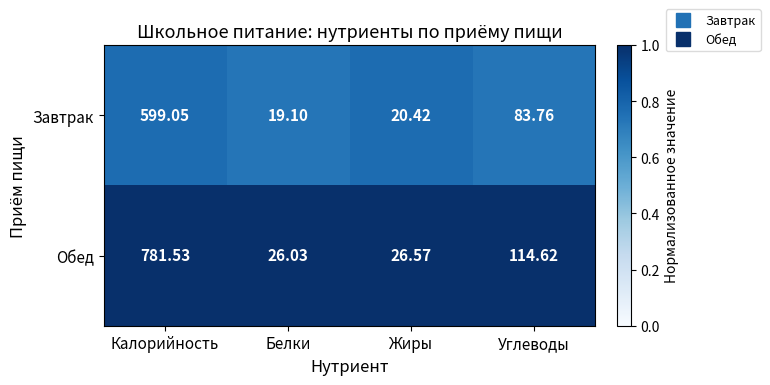

Which series has the largest total across all categories?

Обед